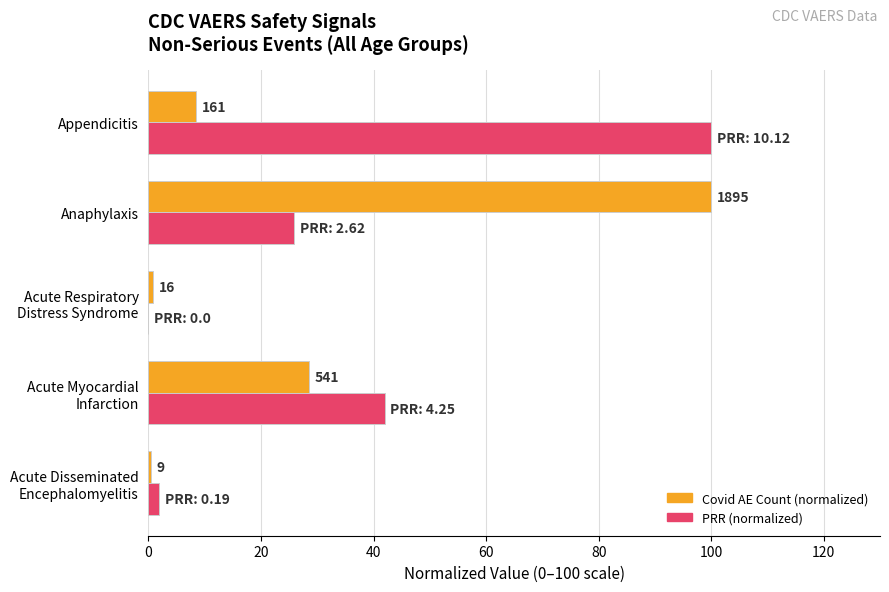

Reading left to right, what are all the values shown in this chart?

Covid AE Count (normalized): 0.5	28.5	0.8	100.0	8.5
PRR (normalized): 1.9	42.0	0.0	25.9	100.0